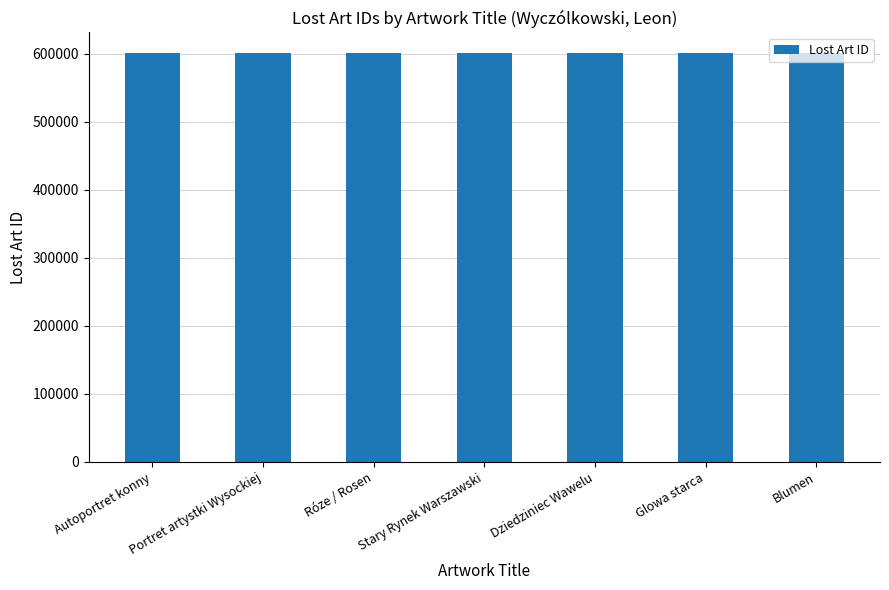

What is the label of the 7th bar from the left?

Blumen